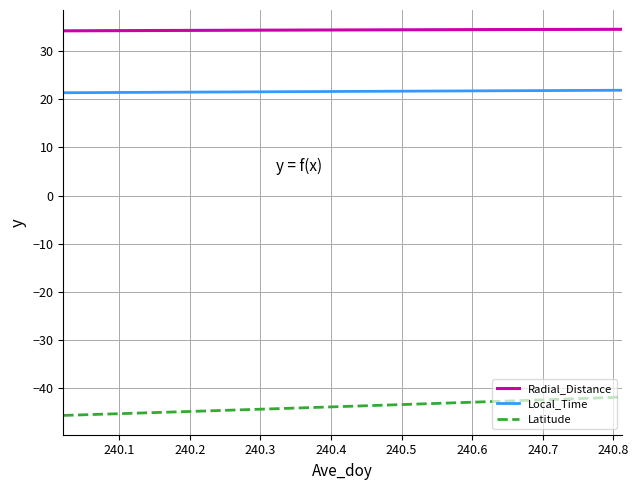

Which series has the largest total across all categories?

Radial_Distance